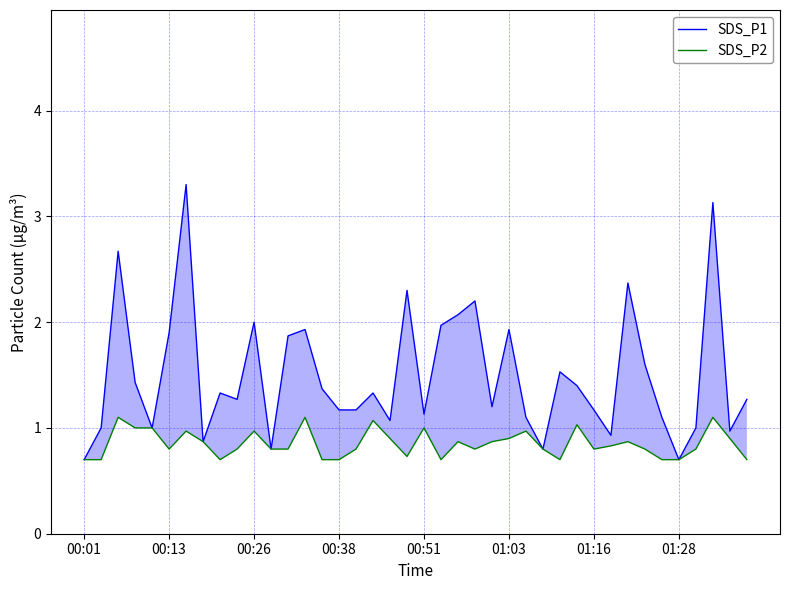

Reading left to right, transcribe all the data shown in this chart.

SDS_P1: 0.7	1.0	2.7	1.4	1.0	1.9	3.3	0.9	1.3	1.3	2.0	0.8	1.9	1.9	1.4	1.2	1.2	1.3	1.1	2.3	1.1	2.0	2.1	2.2	1.2	1.9	1.1	0.8	1.5	1.4	1.2	0.9	2.4	1.6	1.1	0.7	1.0	3.1	1.0	1.3
SDS_P2: 0.7	0.7	1.1	1.0	1.0	0.8	1.0	0.9	0.7	0.8	1.0	0.8	0.8	1.1	0.7	0.7	0.8	1.1	0.9	0.7	1.0	0.7	0.9	0.8	0.9	0.9	1.0	0.8	0.7	1.0	0.8	0.8	0.9	0.8	0.7	0.7	0.8	1.1	0.9	0.7